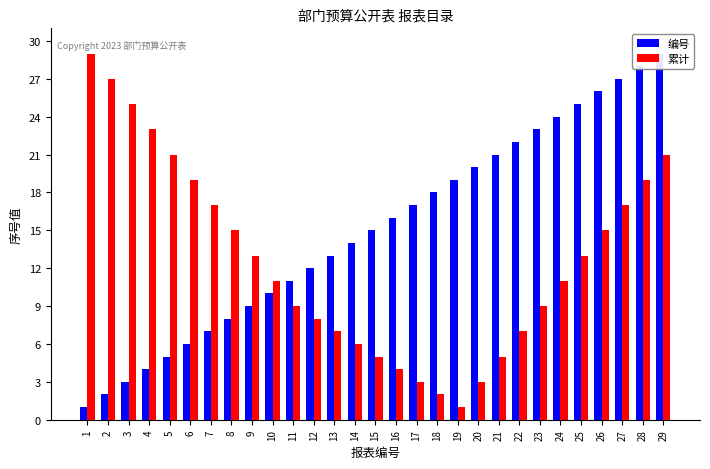

Rank the series by their maximum value, from highest to lowest.

编号, 累计